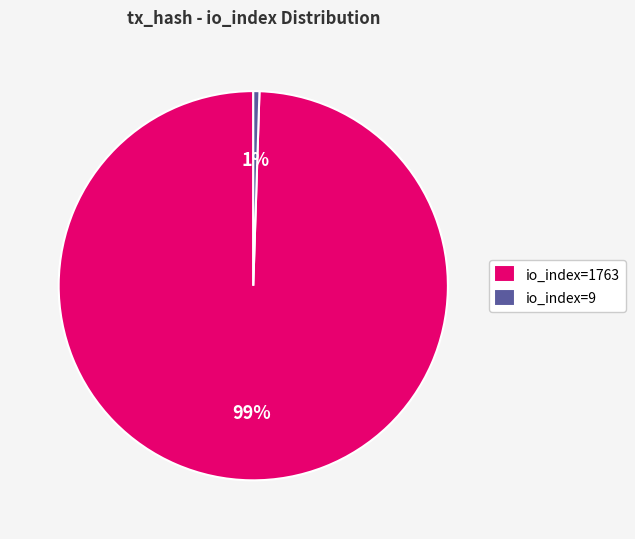

Between io_index=1763 and io_index=9, which is larger?

io_index=1763